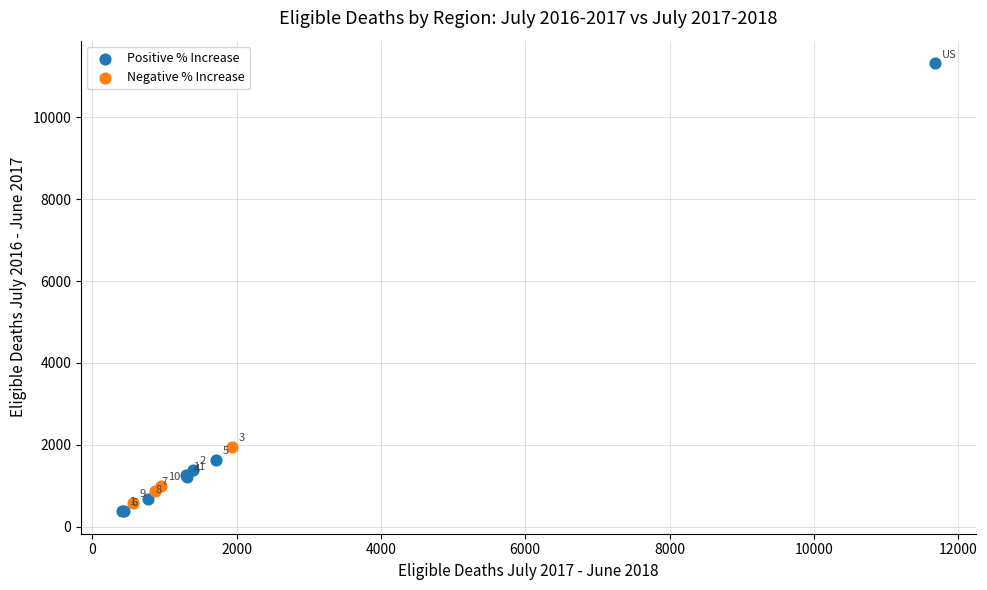

Which series has the widest spread of Y values?

Positive % Increase